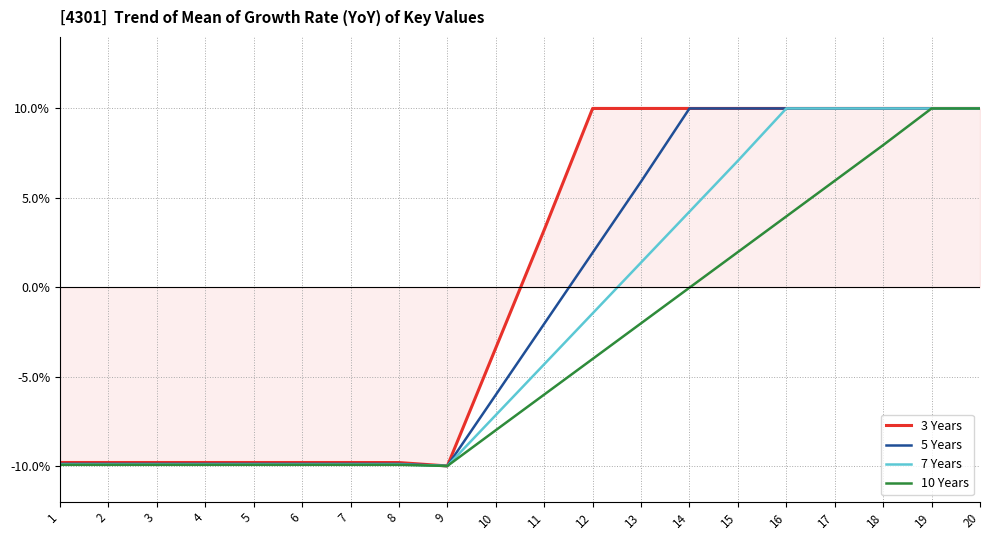

Is this an area chart (filled region under the line)?

No